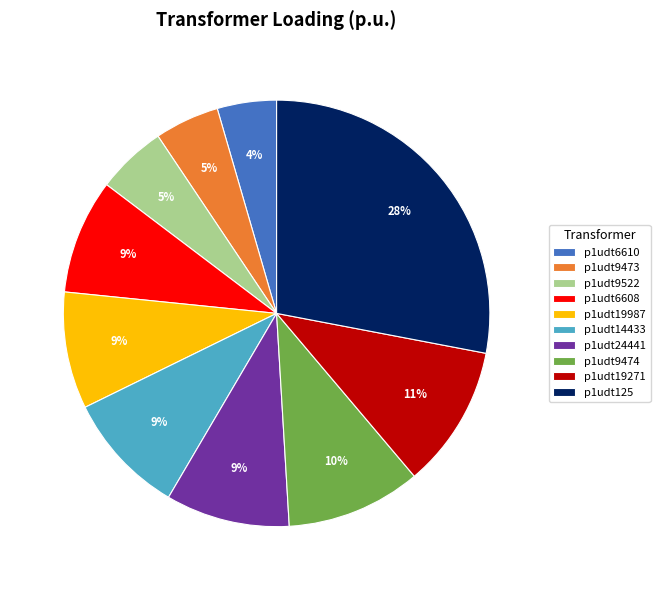

Which has a higher value, p1udt9474 or p1udt19271?

p1udt19271